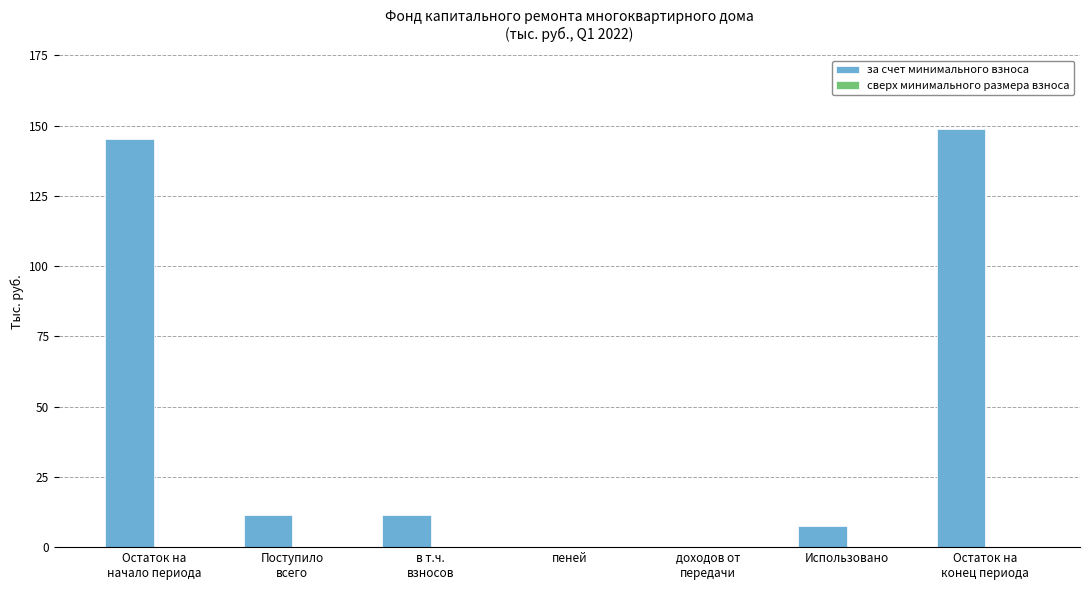

What is the maximum value shown in the chart?

148.9